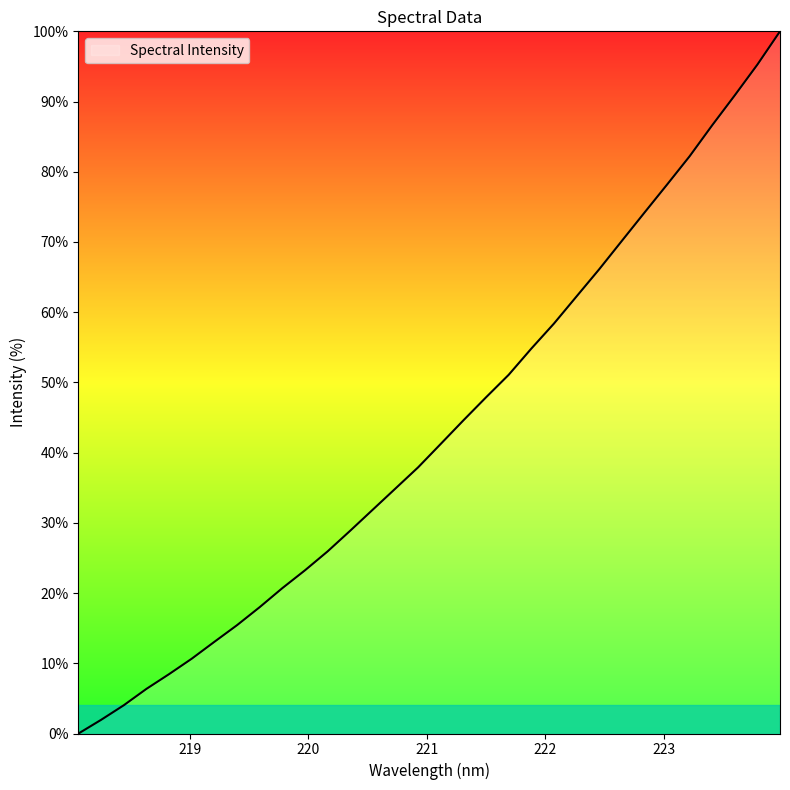

What is the maximum value shown in the chart?

100.0